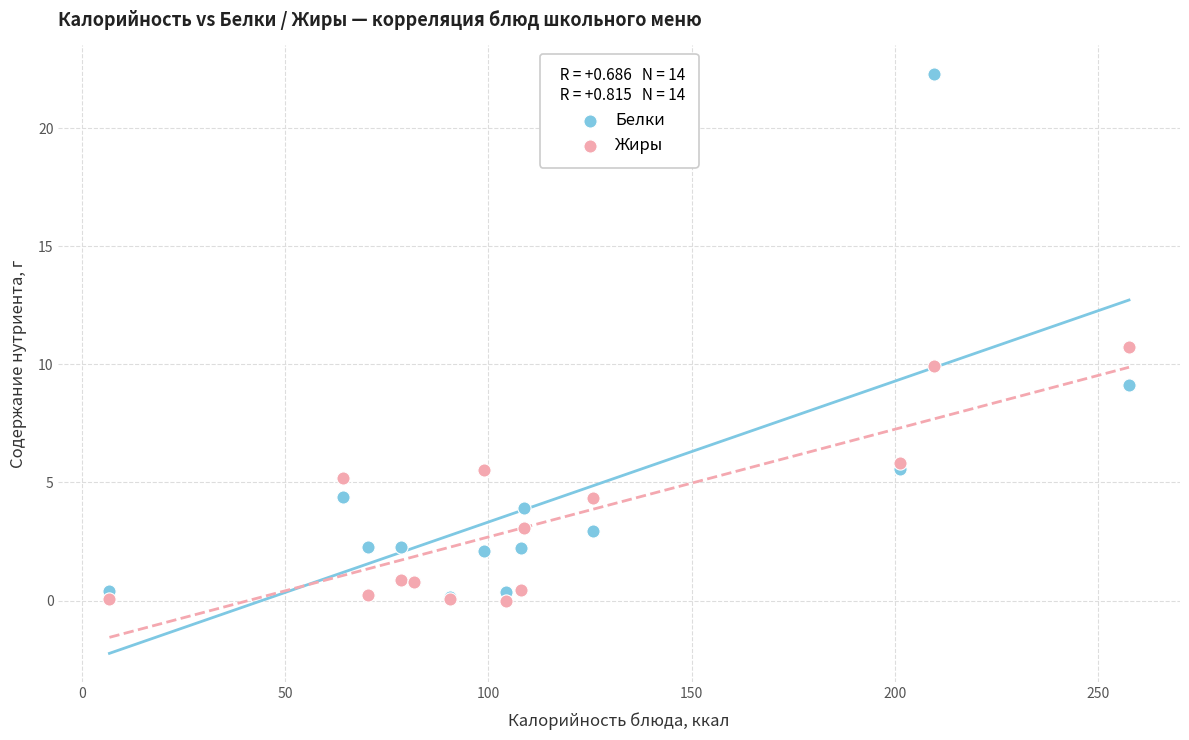

Which series has the largest Y range (max minus min)?

Белки